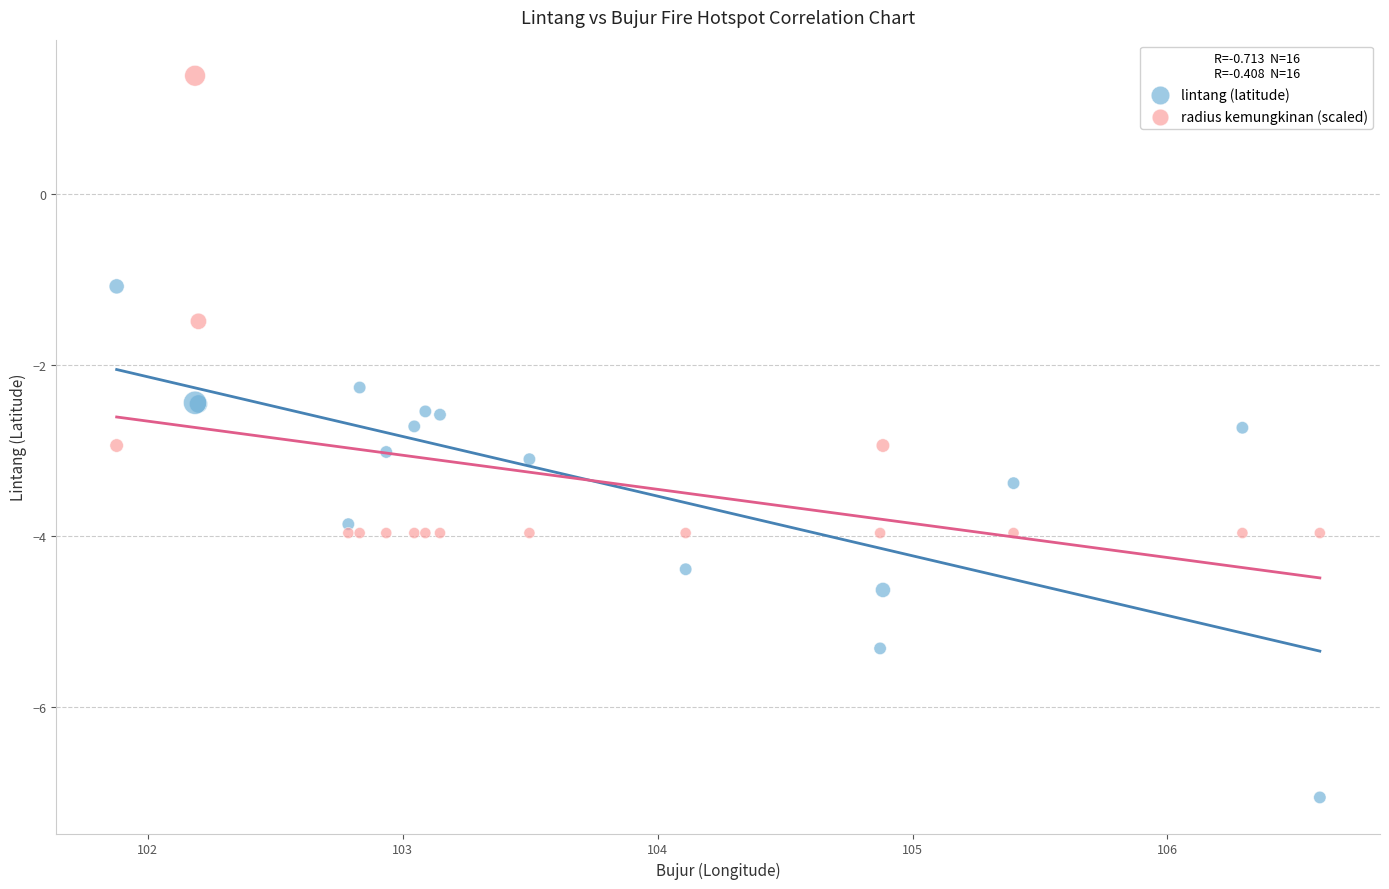

What are all the series names shown in the legend?

lintang (latitude), radius kemungkinan (scaled)